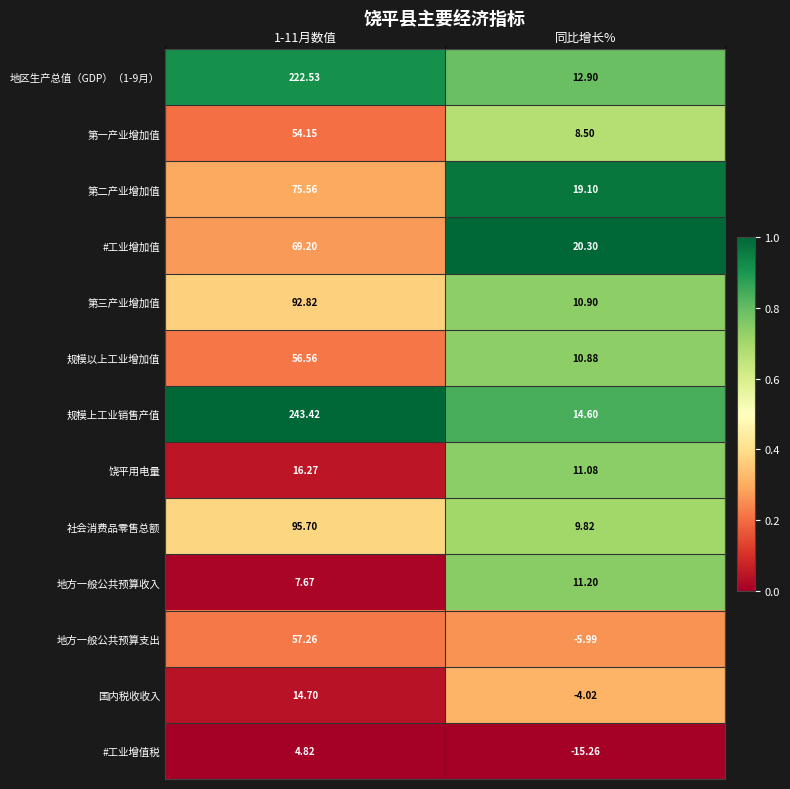

At how many categories does at least one series exceed 0?

2